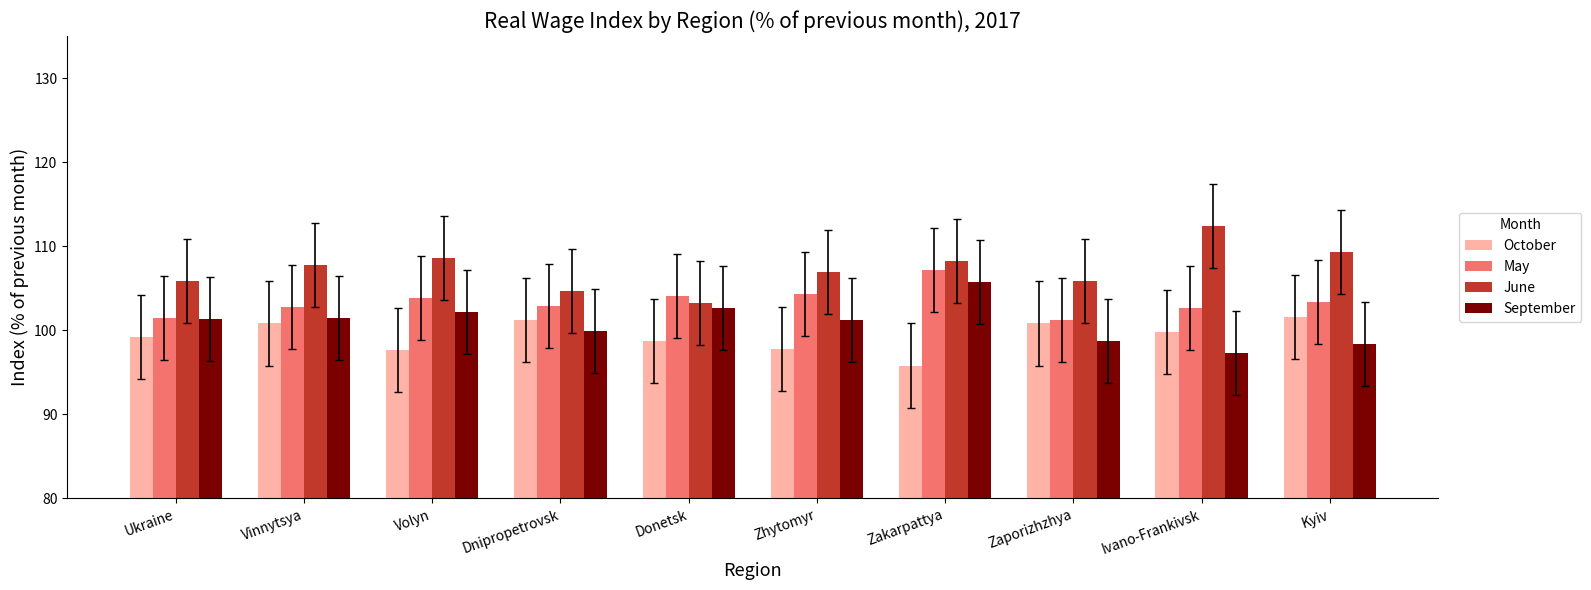

What is the greatest value displayed?

112.4